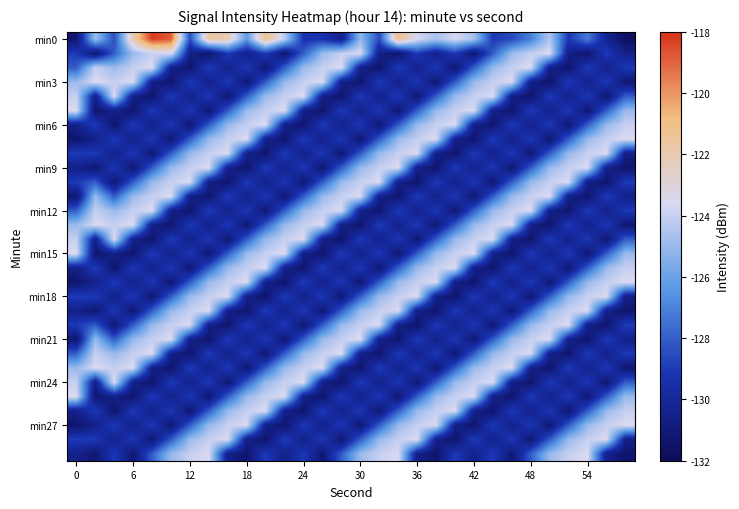

At which category does the chart reach its minimum across all series?

29